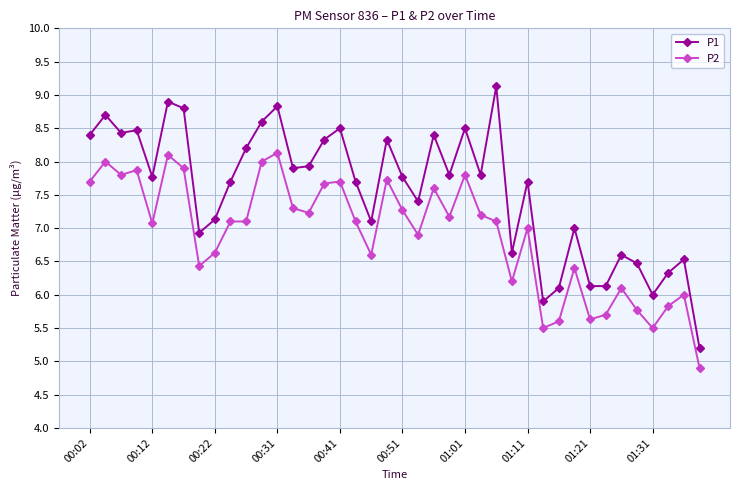

What is the maximum value shown in the chart?

9.1